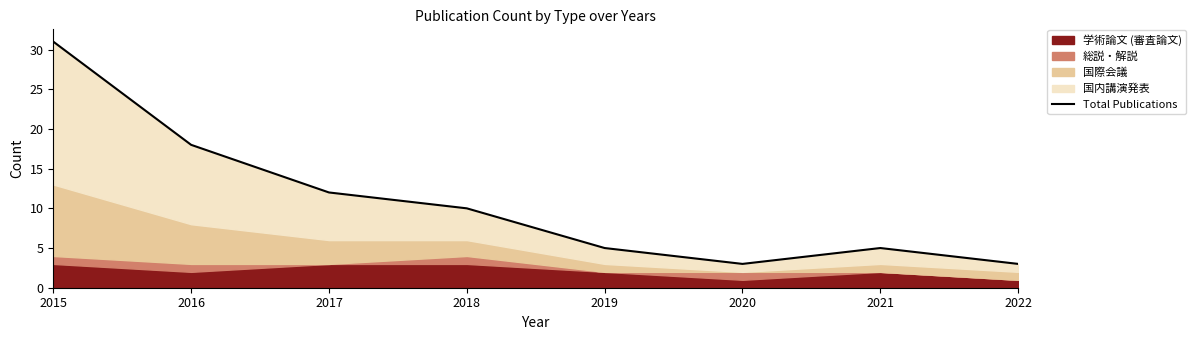

Where is the data nearest to the value 17?

2016